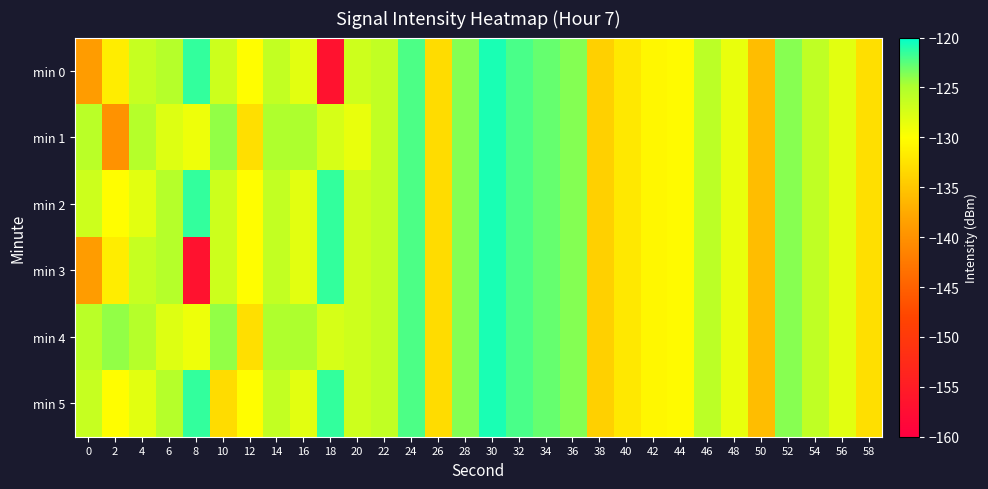

At which category is the sum across all series the highest?

30